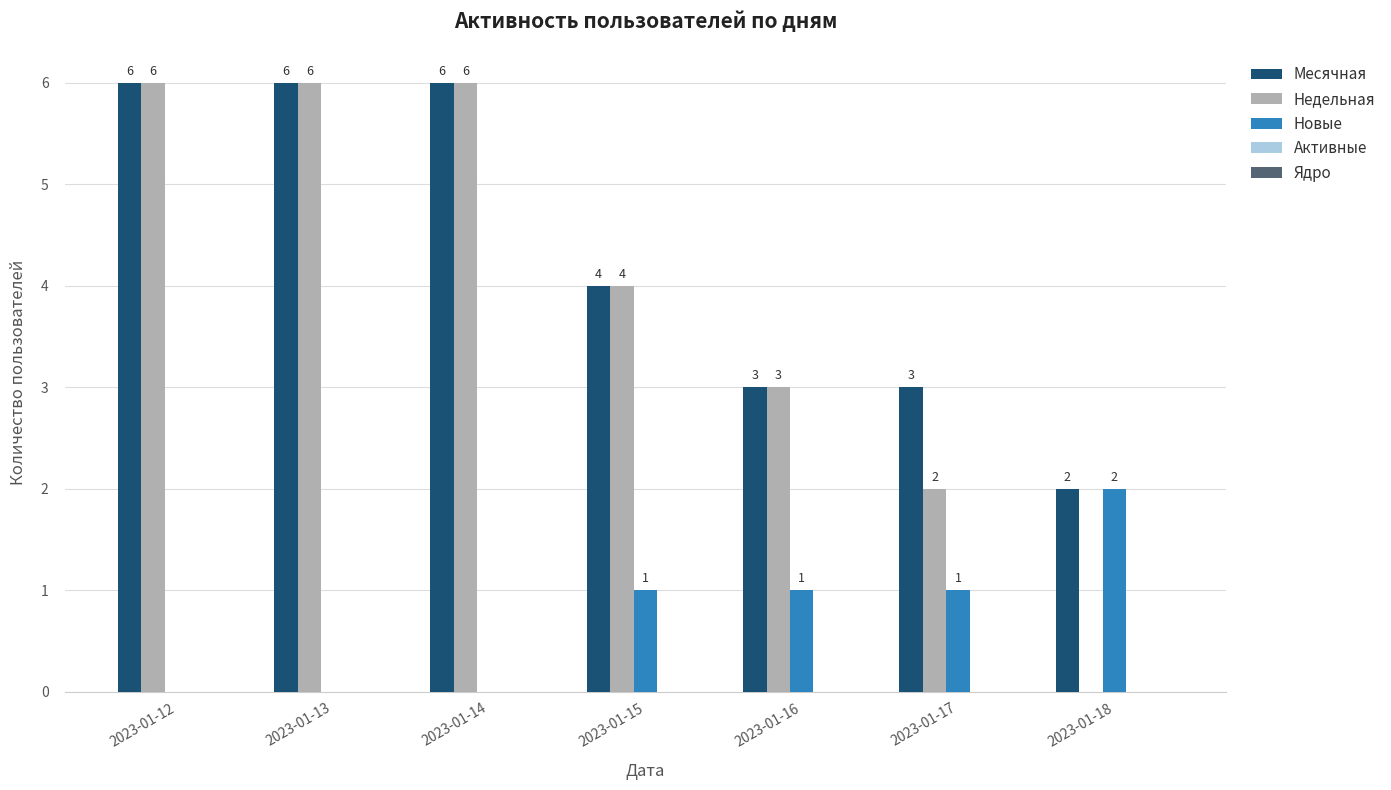

Count the number of categories in the chart.

7